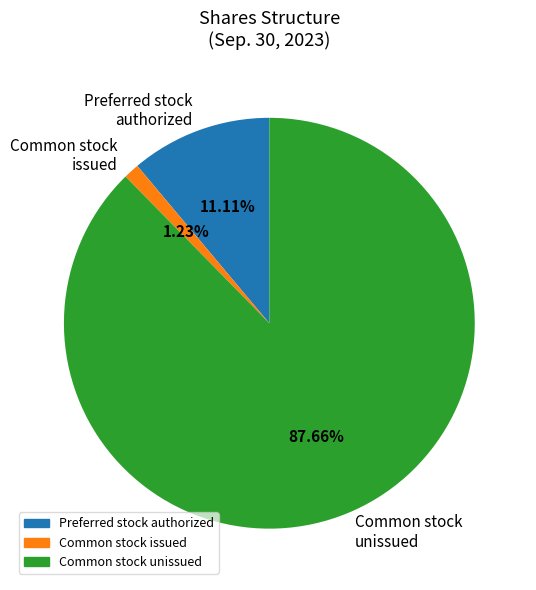

Is the sum of Preferred stock authorized and Common stock unissued greater than half?

Yes